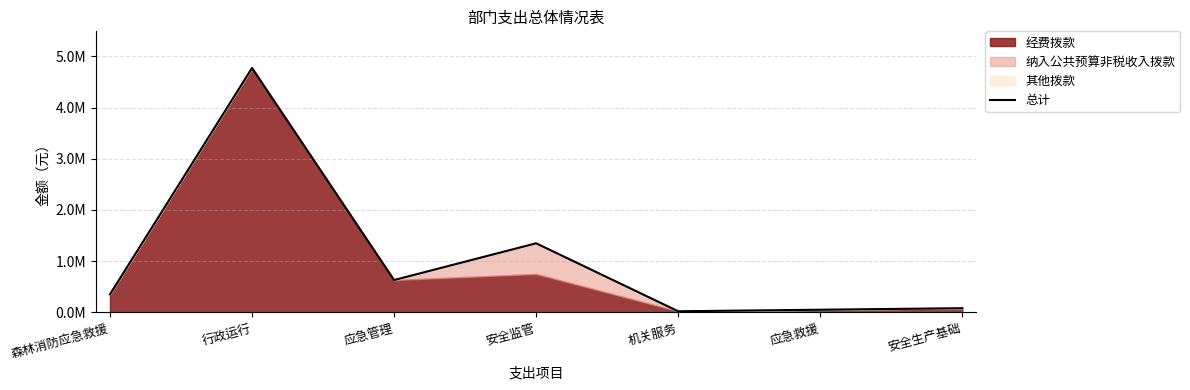

True or false: the data shows 50000.0 at 应急救援.

True